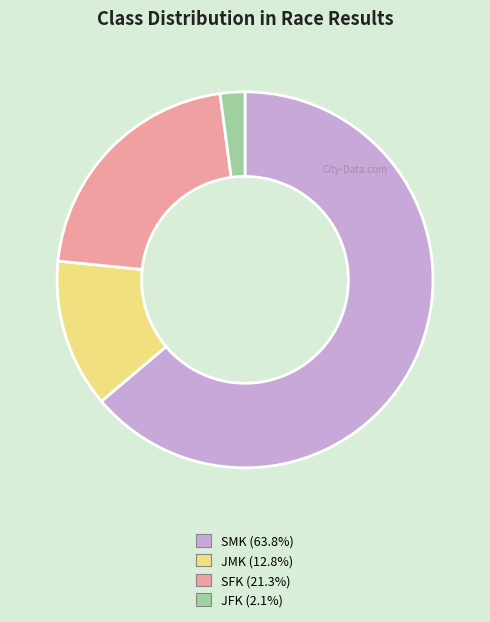

Is it true that SMK is 51% of the pie?

False